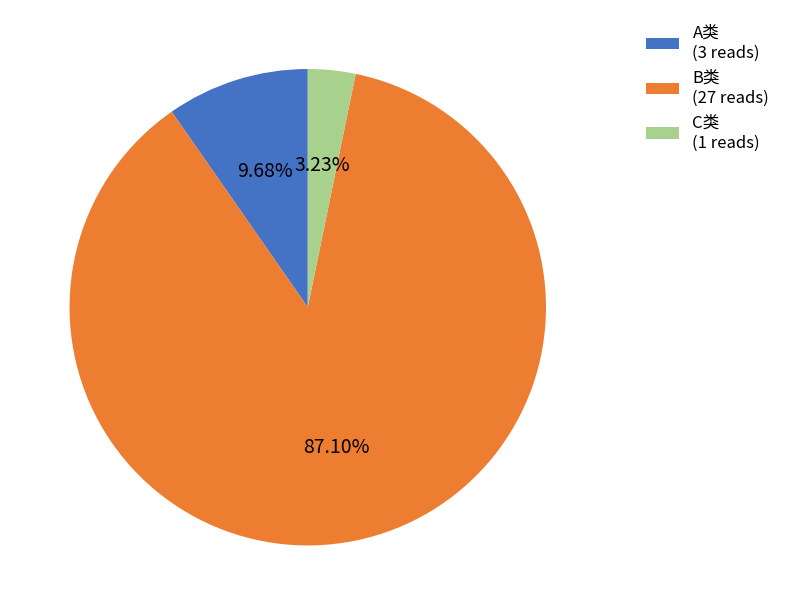

What is the smallest slice in the pie chart?

C类